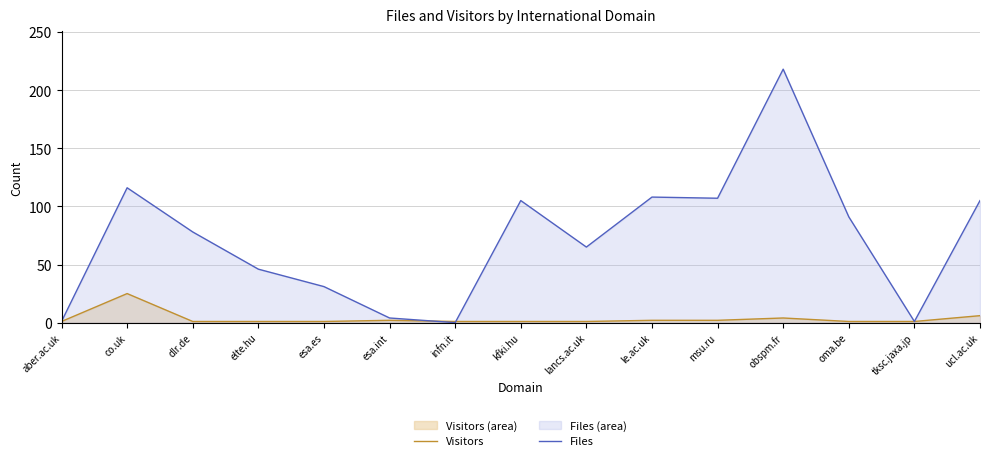

Read the Visitors value at msu.ru.

2